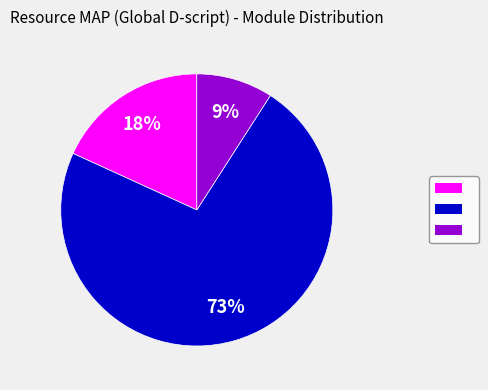

Is there any slice that represents more than half of the pie?

Yes